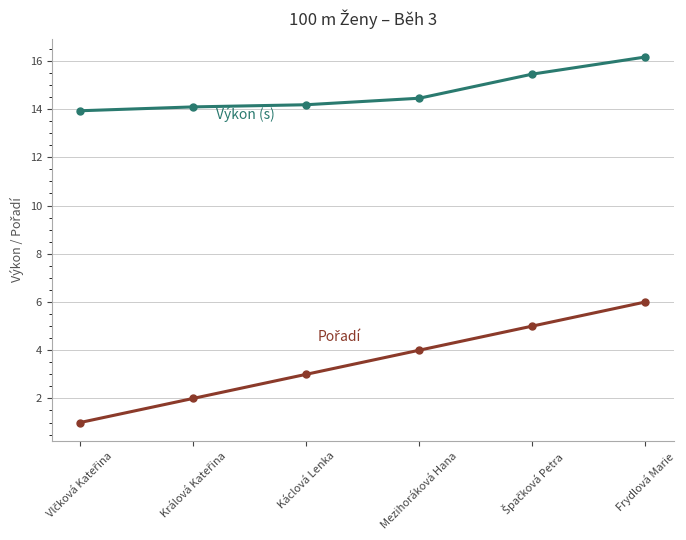

What is the difference between the highest and lowest values at Frydlová Marie?

10.2